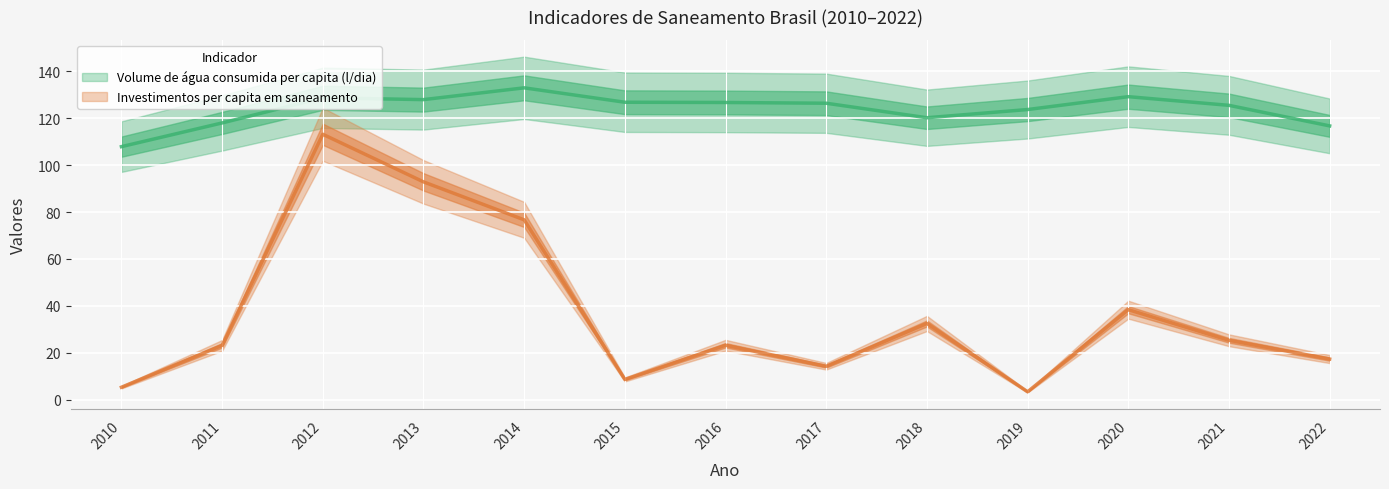

Which series changed the most between 2018 and 2019?

Investimentos per capita em saneamento